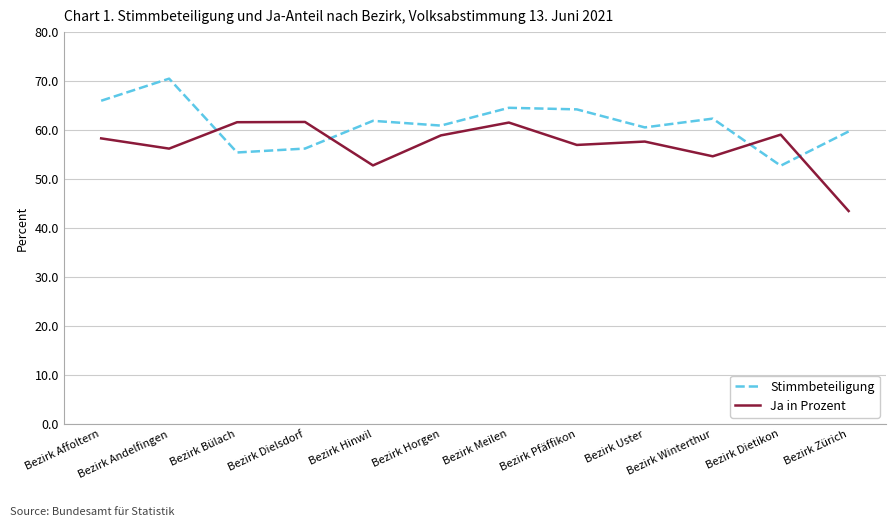

At Bezirk Bülach, list the series in order from smallest to largest.

Stimmbeteiligung, Ja in Prozent